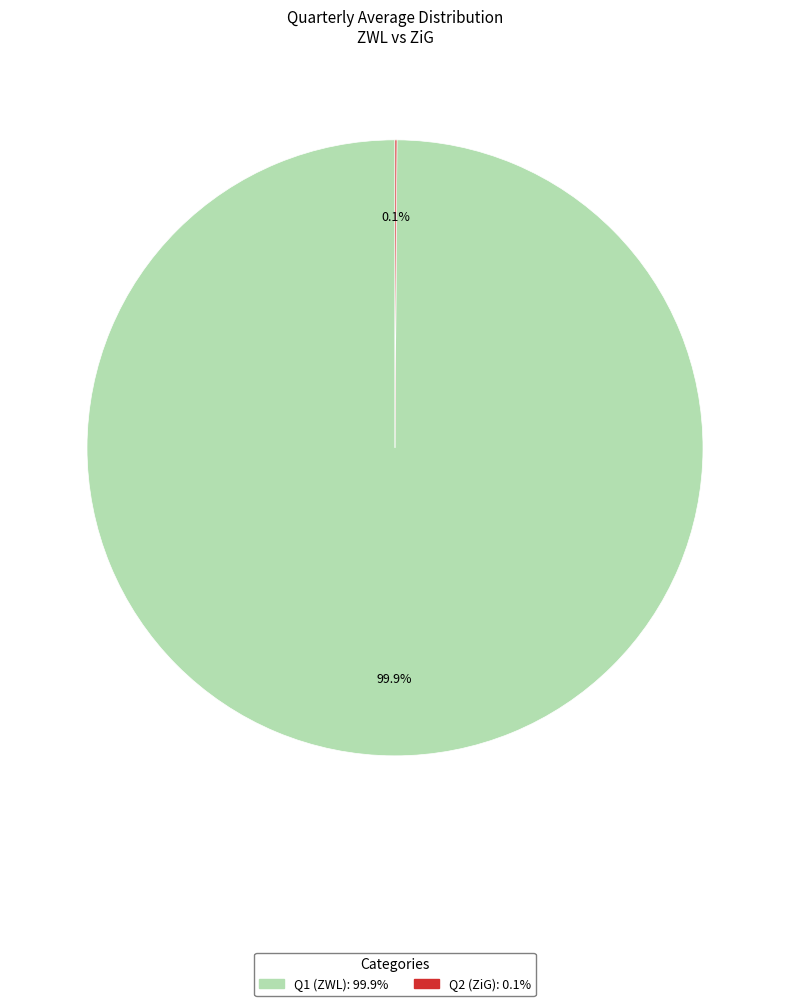

Which slice is the largest?

Q1